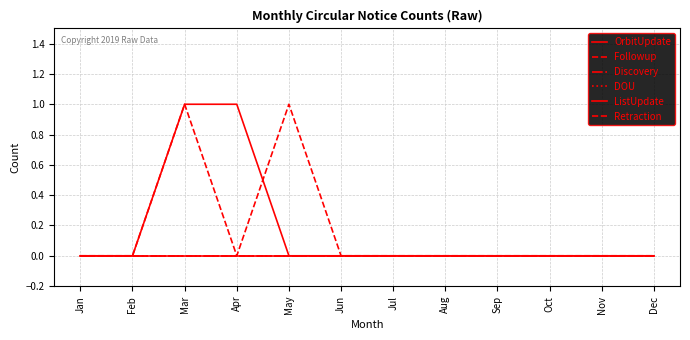

How many lines are shown in the chart?

6